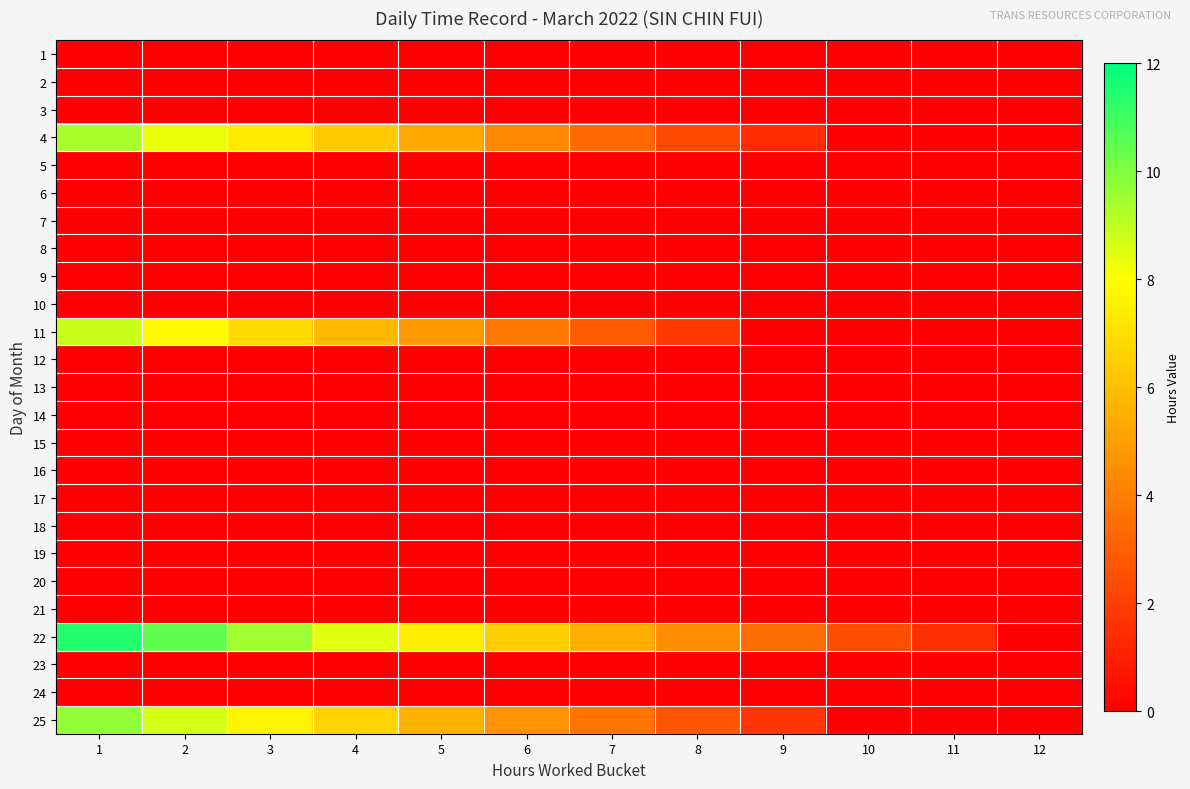

At 7, list the series in order from largest to smallest.

22, 25, 4, 11, 1, 2, 3, 5, 6, 7, 8, 9, 10, 12, 13, 14, 15, 16, 17, 18, 19, 20, 21, 23, 24